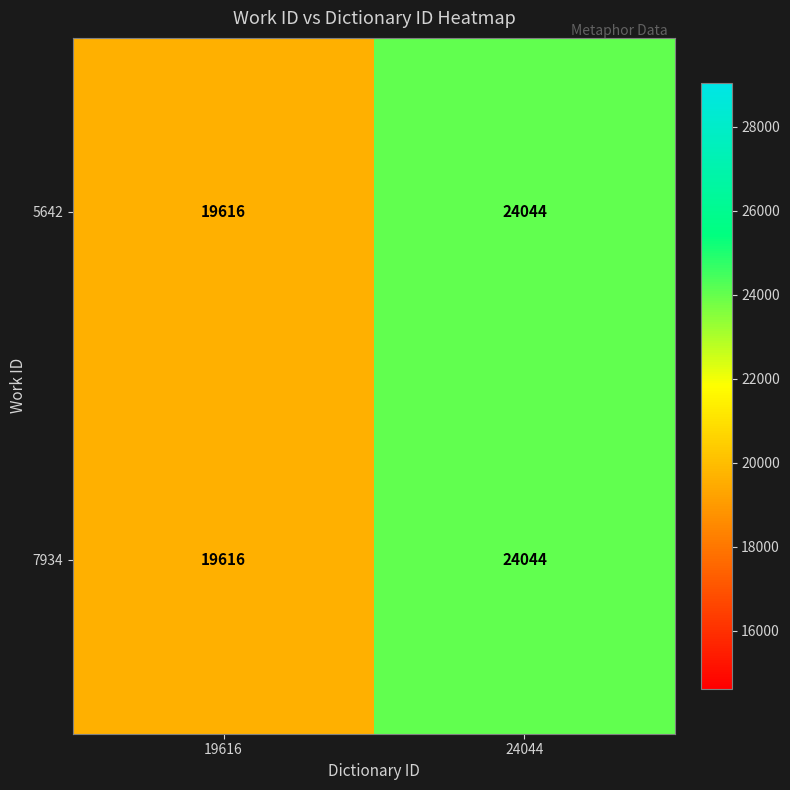

Where is 7934 nearest to the value 21830?

19616